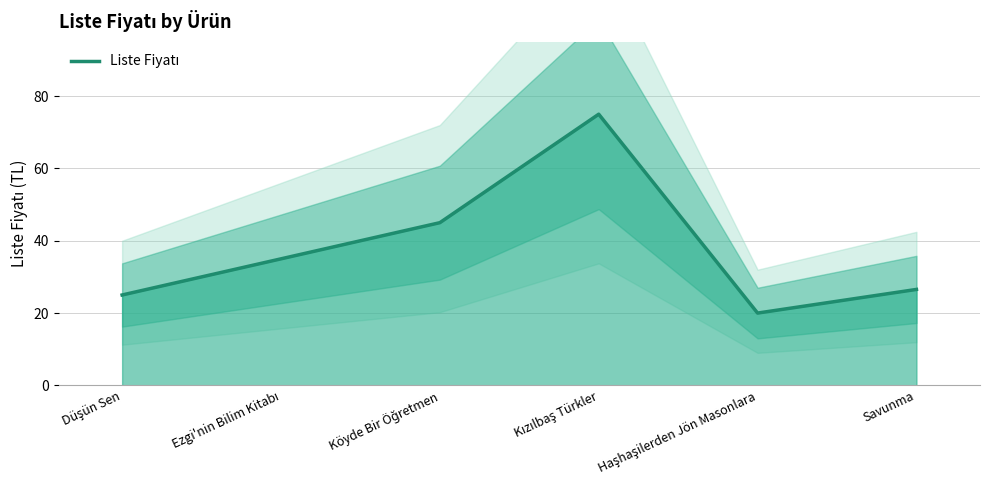

What is the label of the 5th point from the right?

Ezgi'nin Bilim Kitabı